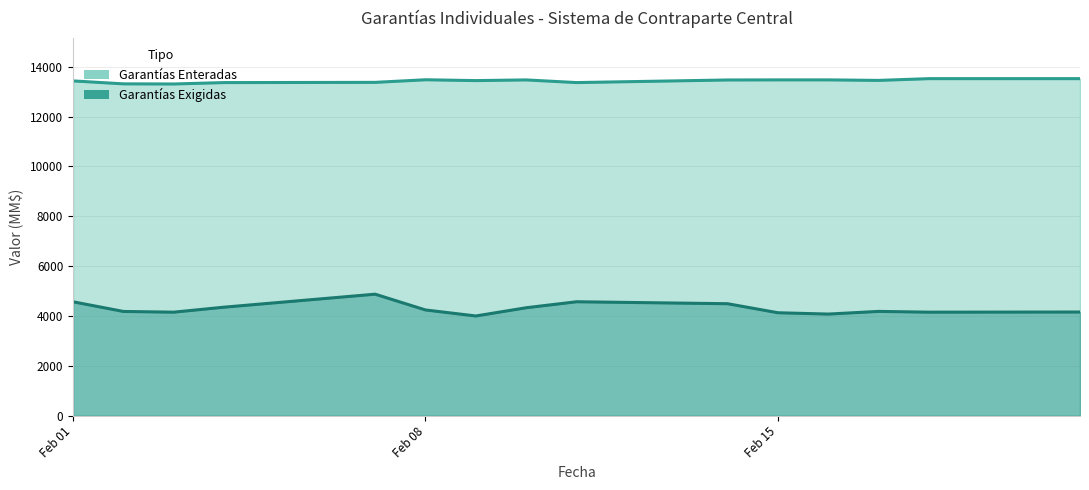

True or false: Garantías Enteradas and Garantías Exigidas intersect in this chart.

False